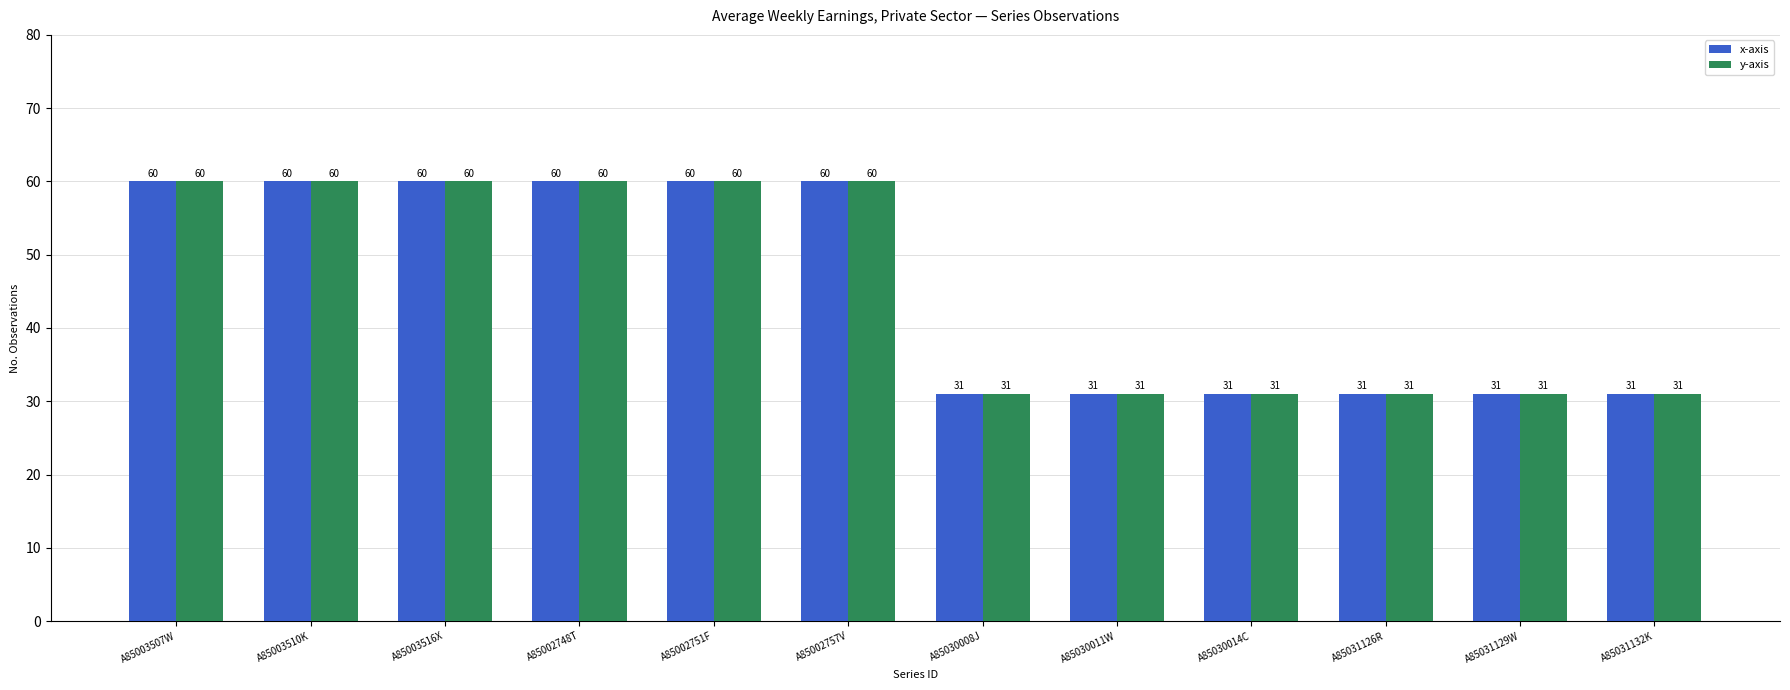

How many values in the y-axis series are below 60?

6